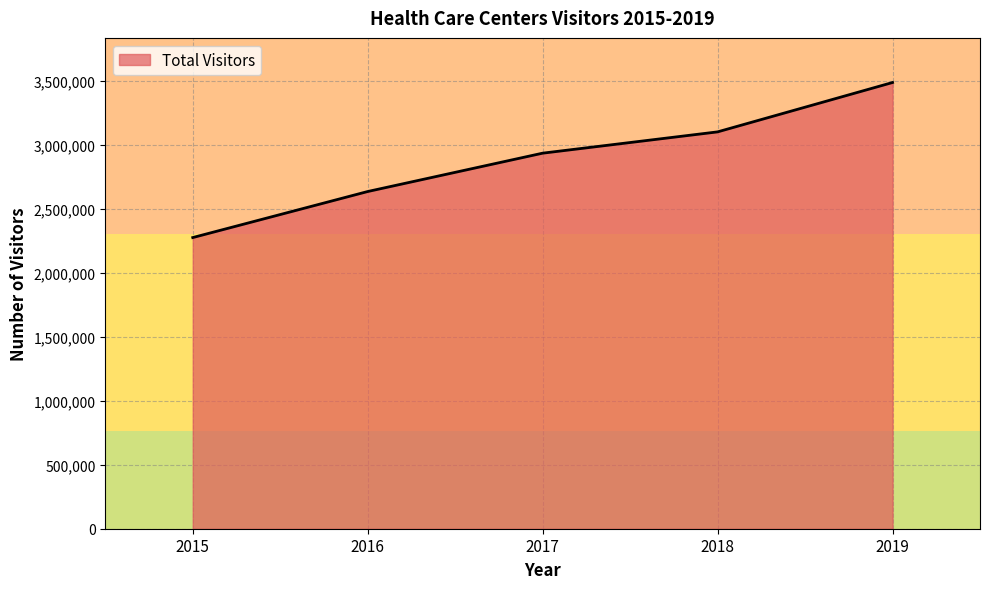

Does the chart display data point markers on the line(s)?

No